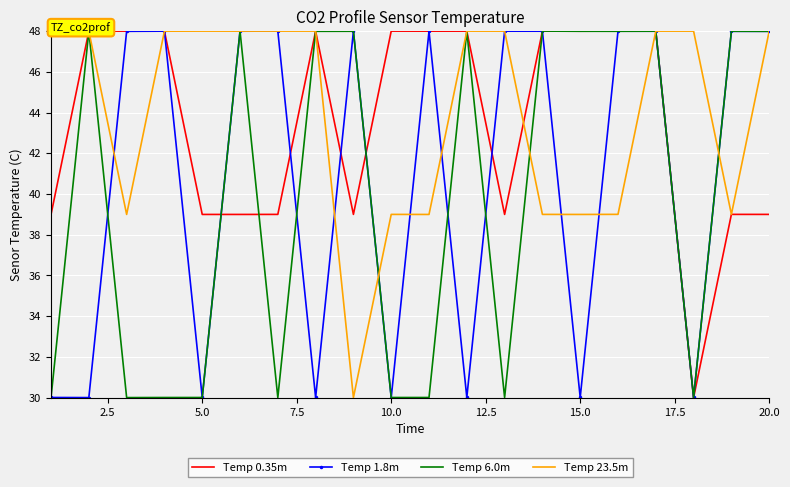

What is the lowest value of the Temp 23.5m series?

30.0